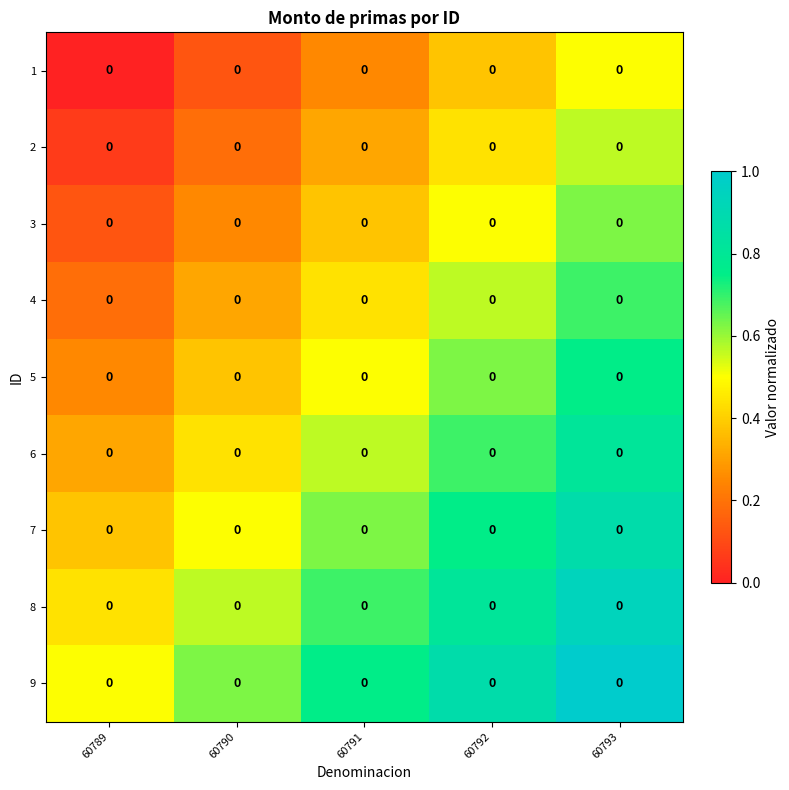

The value of 4 at 60792 is 0.6. True or false?

True